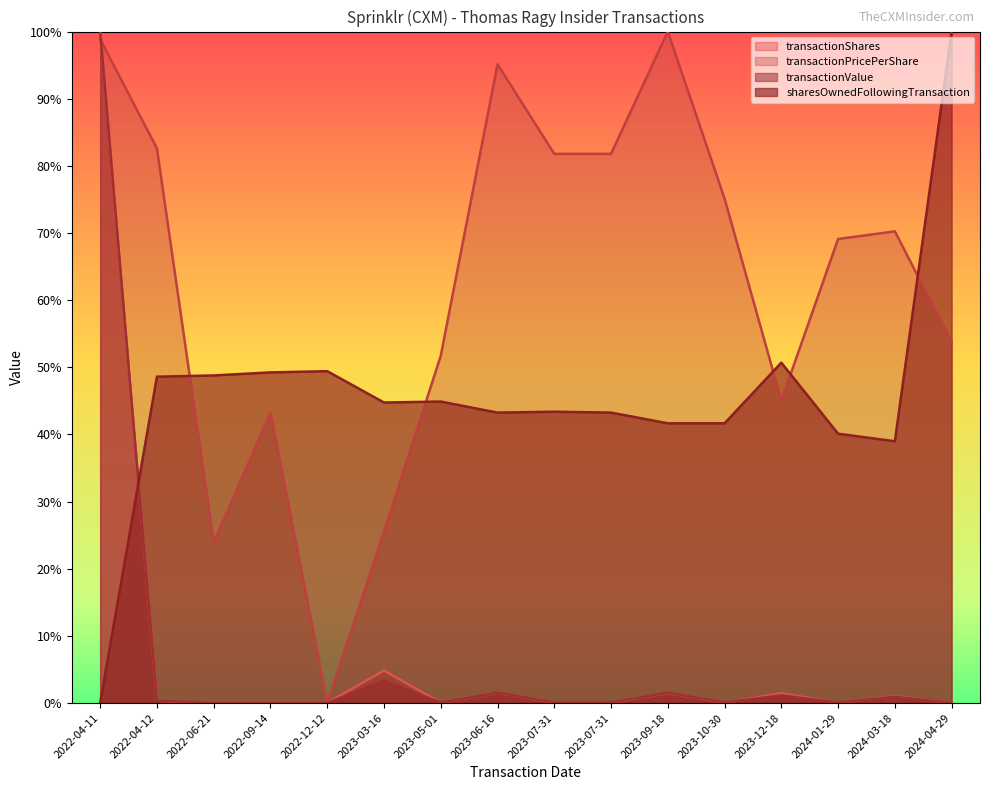

True or false: transactionShares has more than 0 points higher than both neighbors.

True